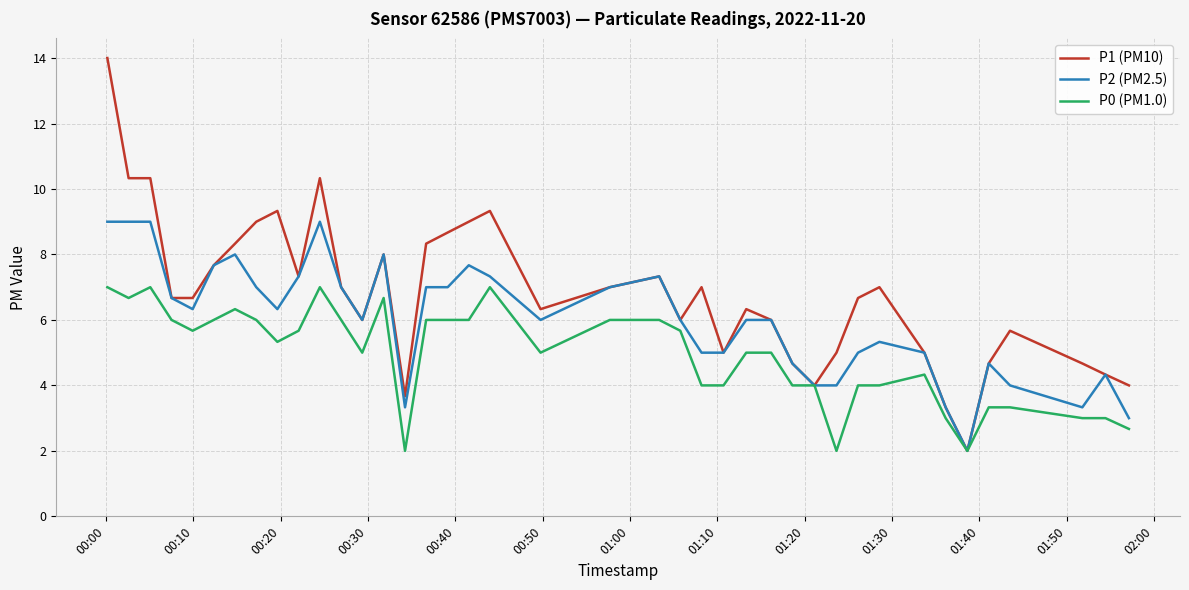

What is the minimum value for P2 (PM2.5)?

2.0